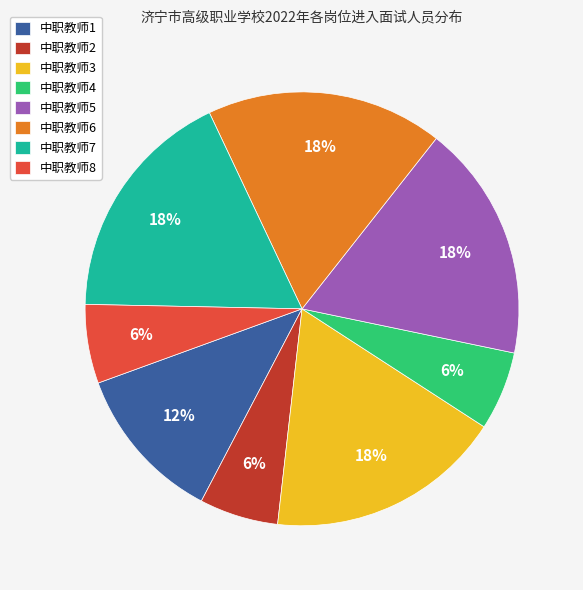

Is the sum of 中职教师2 and 中职教师6 greater than half?

No